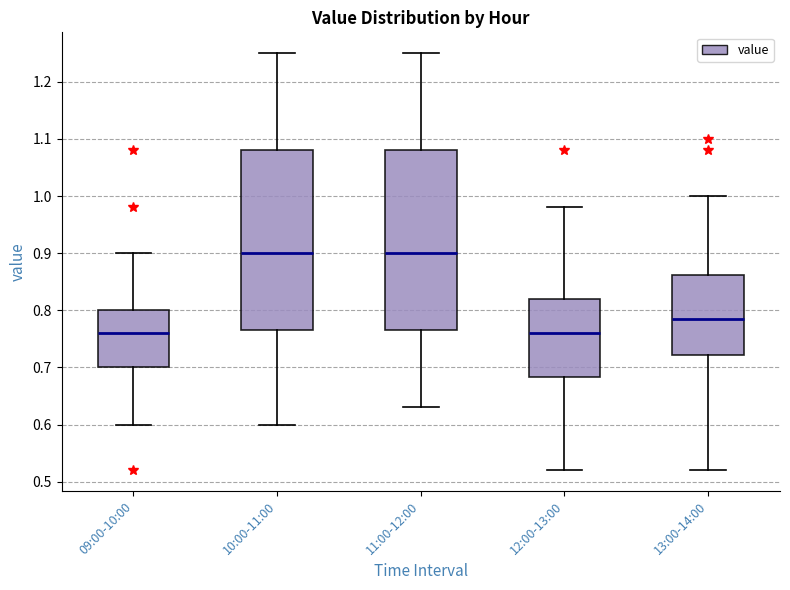

Where does the upper whisker of the box for 13:00-14:00 end on the y-axis? The values are not printed on the chart, so give them approximately, as read against the axis.

1.00